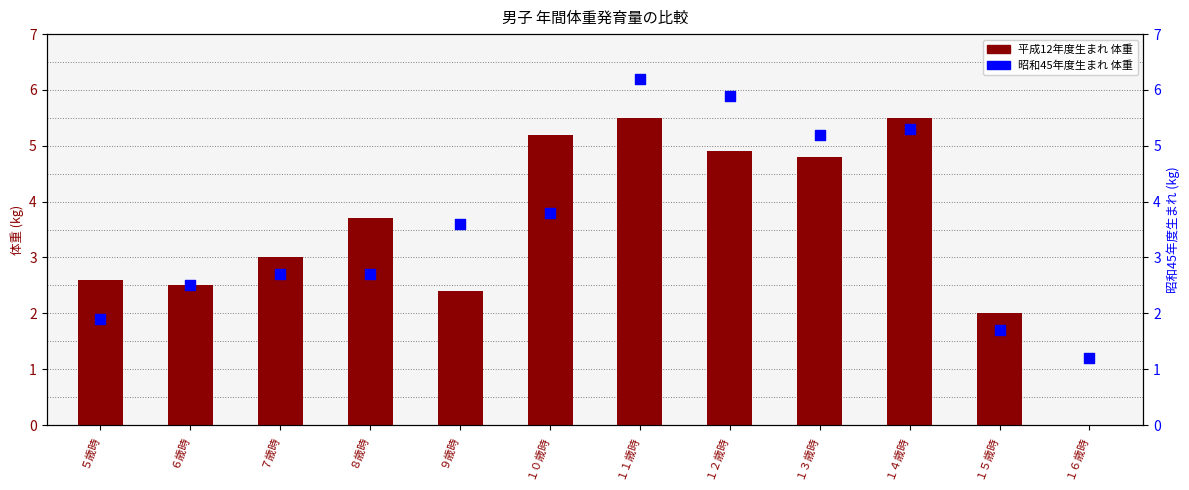

Which series contains the lowest Y value?

平成12年度生まれ 体重